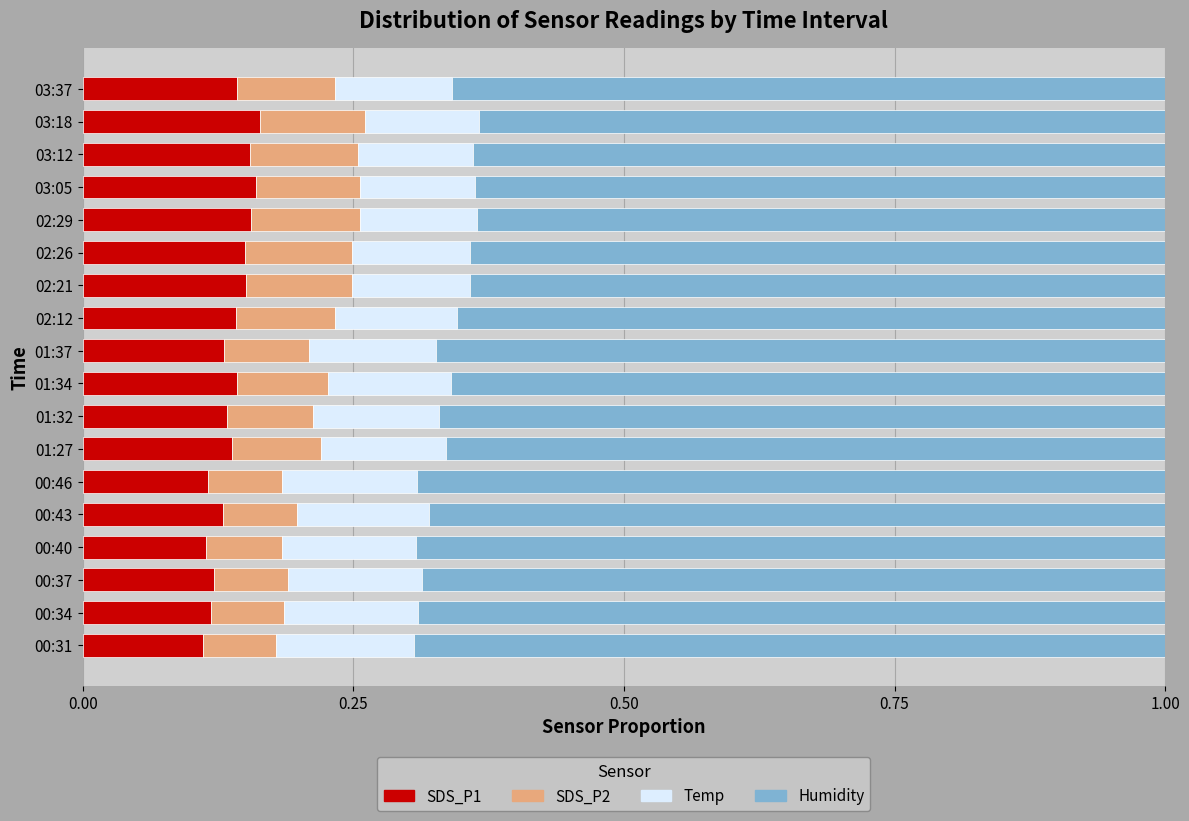

What is the total value across all series at 02:21?

1.0